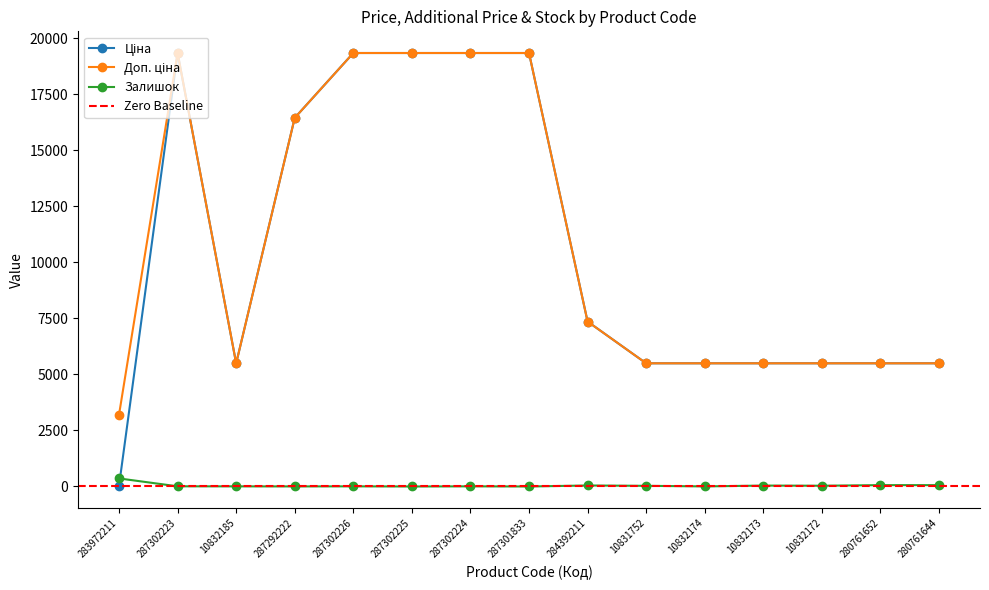

Reading left to right, transcribe all the data shown in this chart.

Ціна: 32.0	19343.1	5497.3	16448.2	19343.1	19343.1	19343.1	19343.1	7360.2	5497.3	5497.3	5497.3	5497.3	5497.3	5497.3
Доп. ціна: 3205.0	19343.1	5497.3	16448.2	19343.1	19343.1	19343.1	19343.1	7360.2	5497.3	5497.3	5497.3	5497.3	5497.3	5497.3
Залишок: 360.0	8.0	6.0	3.0	7.0	0.0	7.0	0.0	45.0	30.0	4.0	41.0	34.0	61.0	60.0